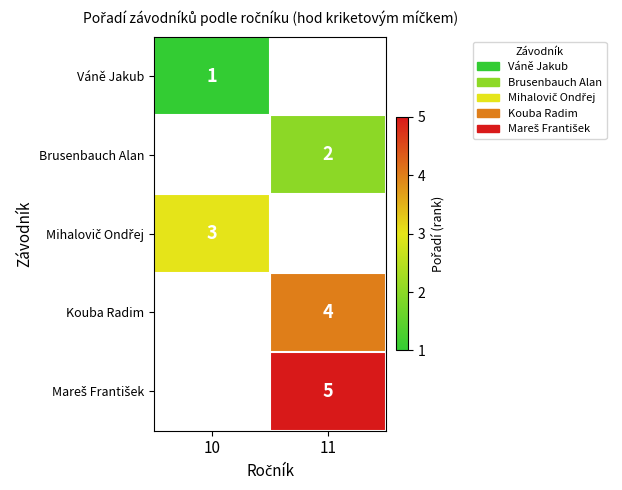

True or false: Váně Jakub has a value of 1 at 10.

True